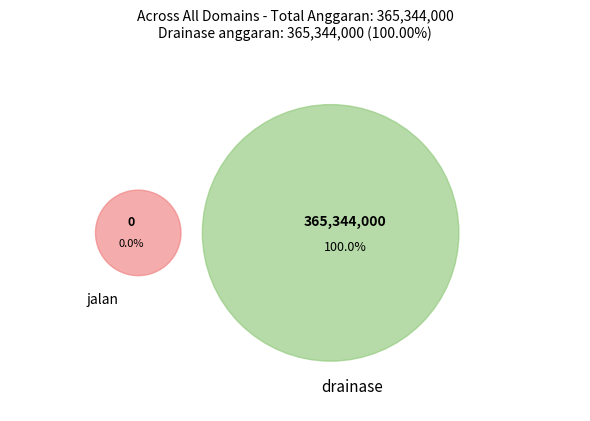

What is the smallest slice in the pie chart?

jalan